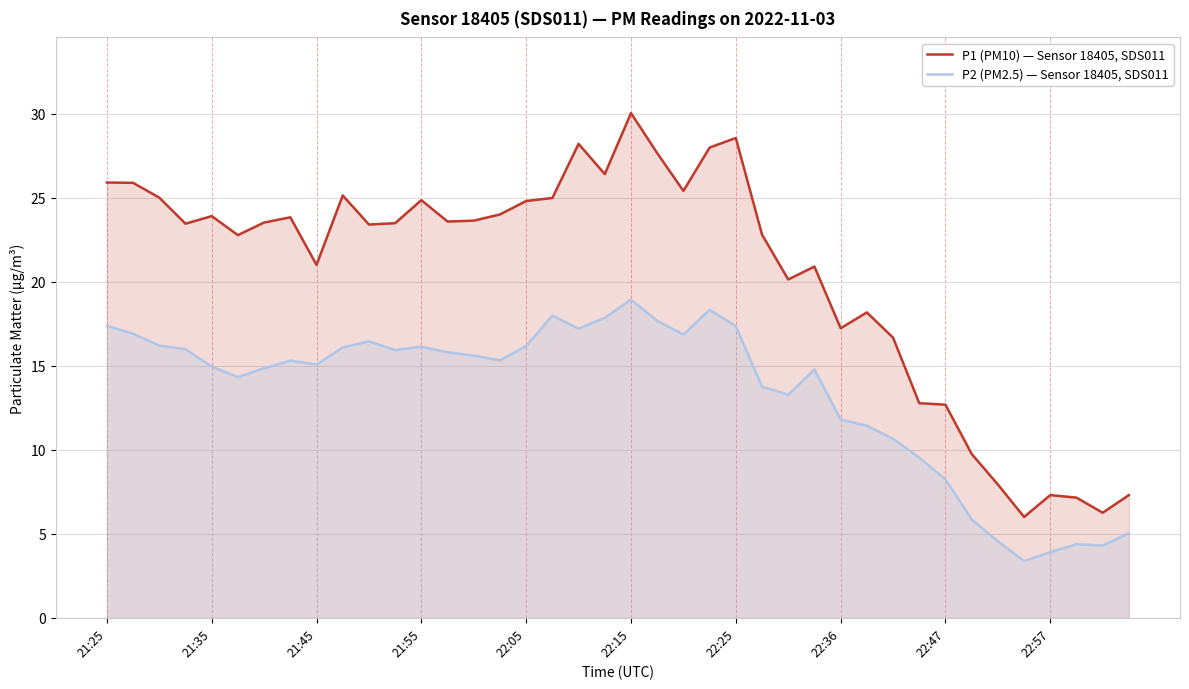

How many data points in P2 (PM2.5) — Sensor 18405, SDS011 are above 15?

22